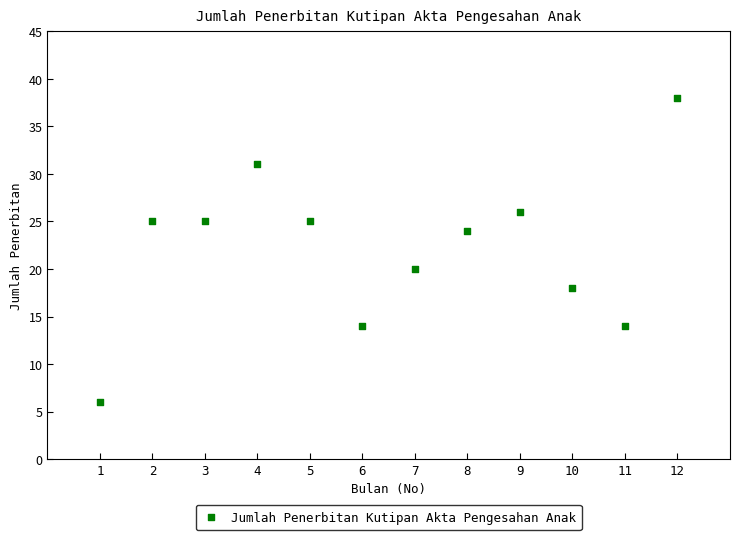

What is the range of X values (max minus min)?

11